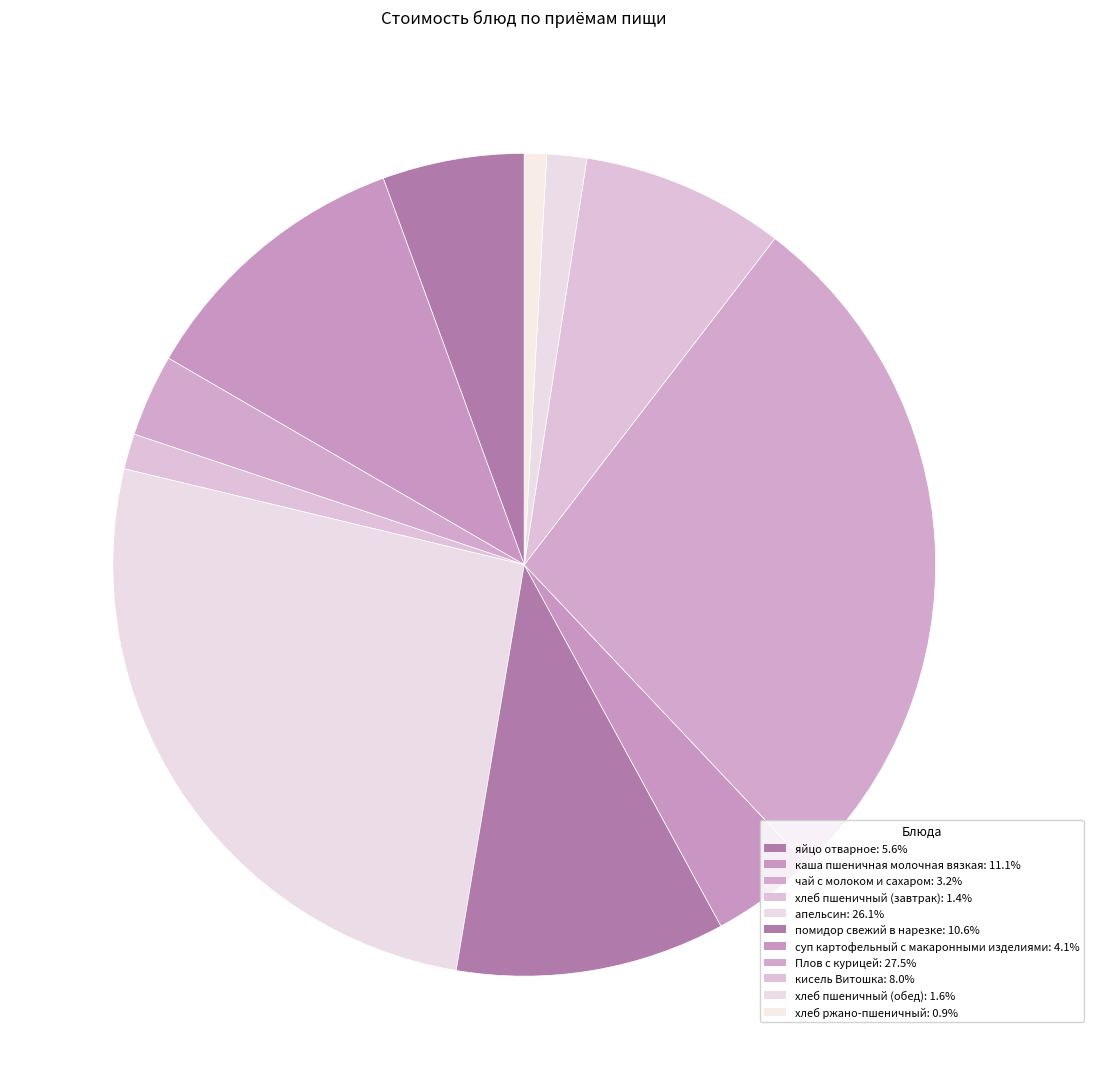

What is the ratio of the value at каша пшеничная молочная вязкая to the value at чай с молоком и сахаром?

3.4